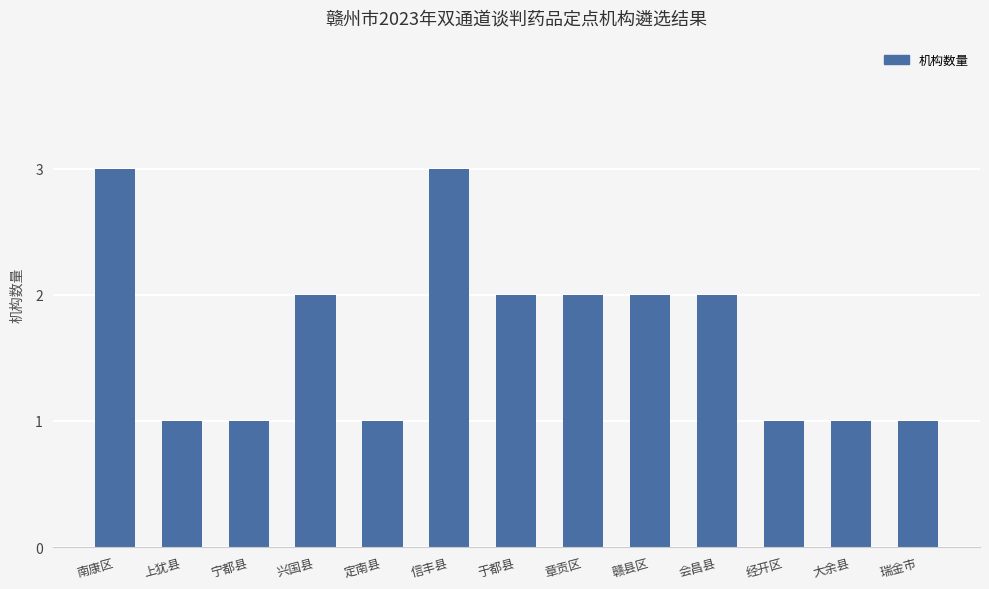

The chart shows a value of 1 at 信丰县. True or false?

False